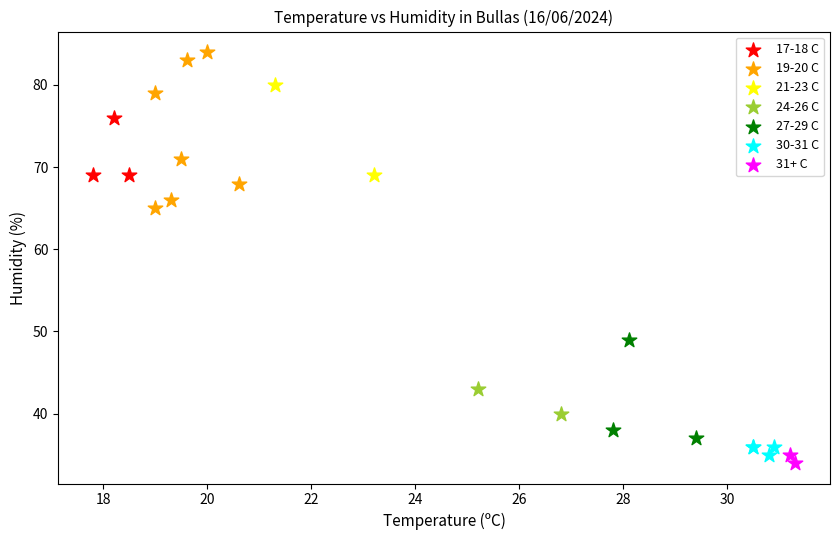

What are all the series names shown in the legend?

17-18 C, 19-20 C, 21-23 C, 24-26 C, 27-29 C, 30-31 C, 31+ C